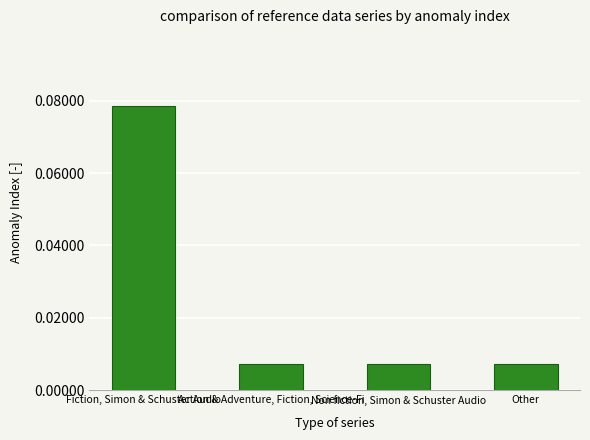

What position from the right is Non fiction, Simon & Schuster Audio?

2